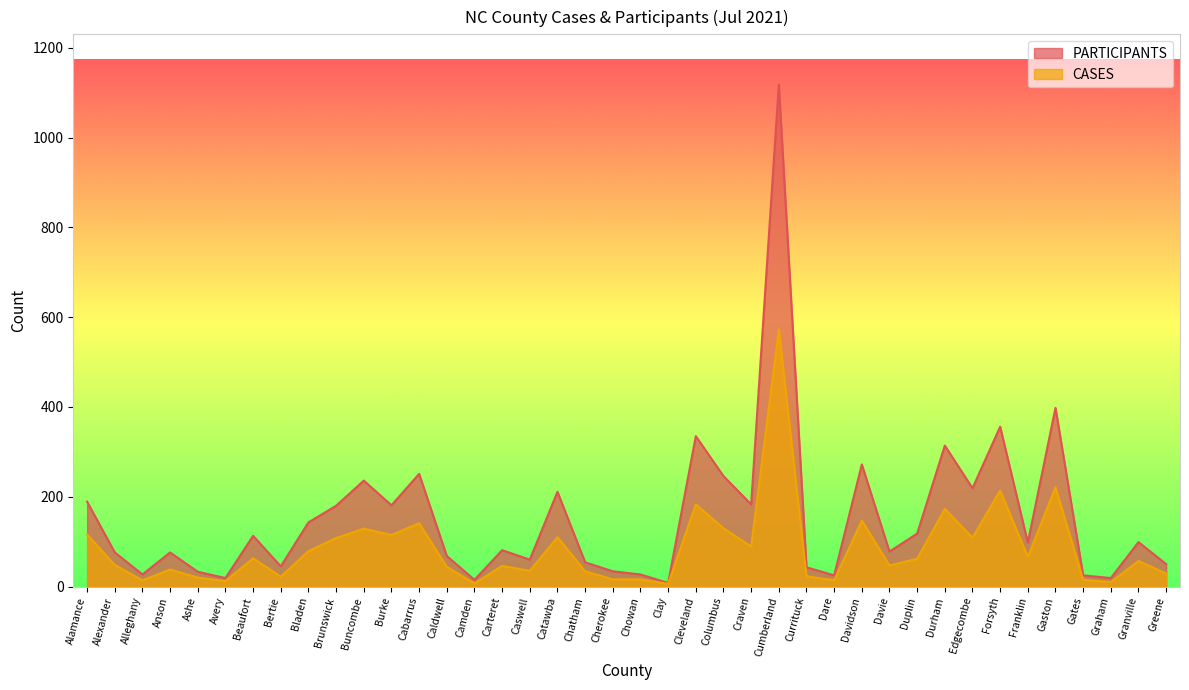

Where is the first local minimum for CASES?

Alleghany